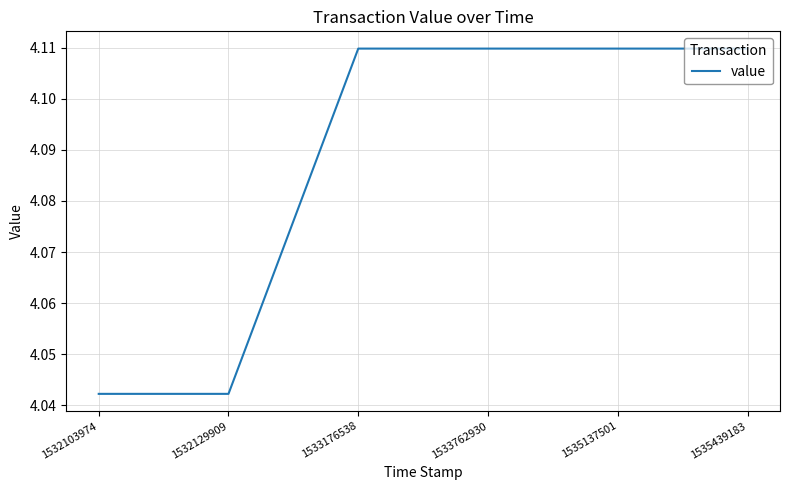

How many series are shown in this chart?

1